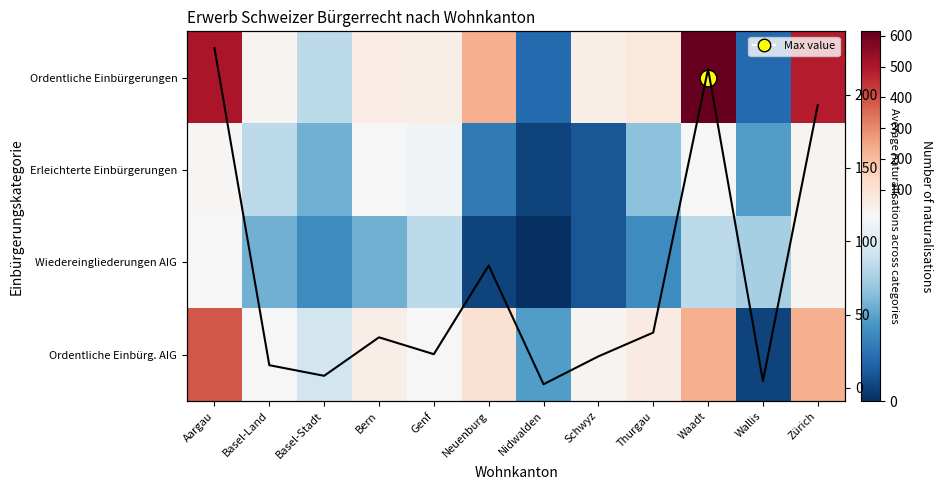

The value of Wiedereingliederungen AIG at Wallis is 2.3. True or false?

False